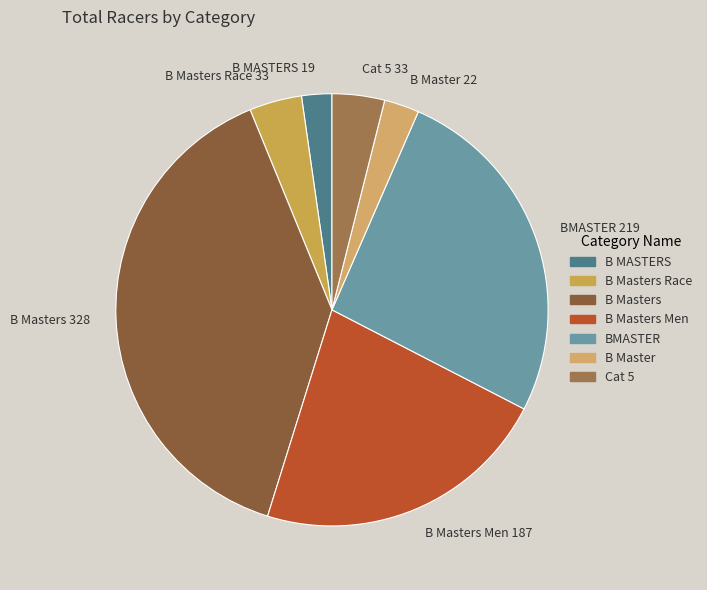

The Cat 5 33 slice represents 4% of the pie. True or false?

True